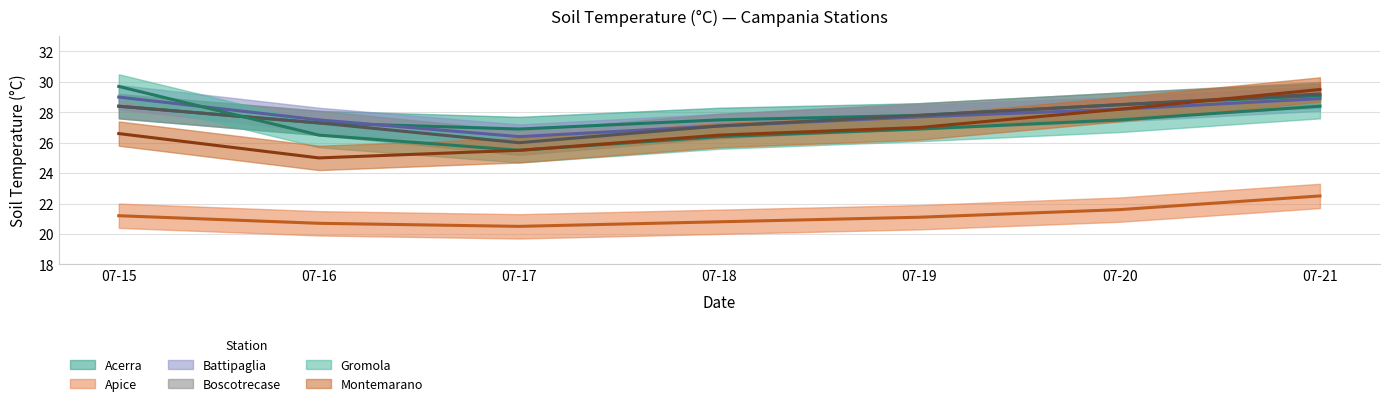

At which label does Acerra reach its minimum?

07-17